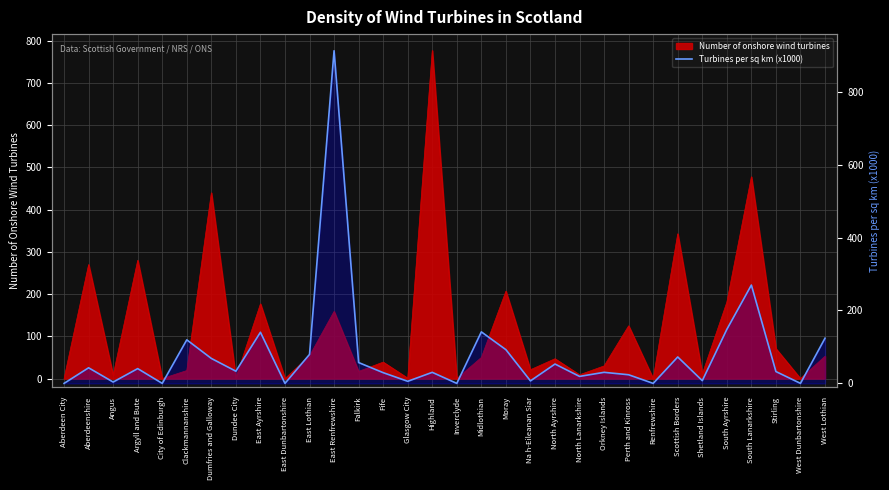

Between Moray and Dundee City, which is larger?

Moray